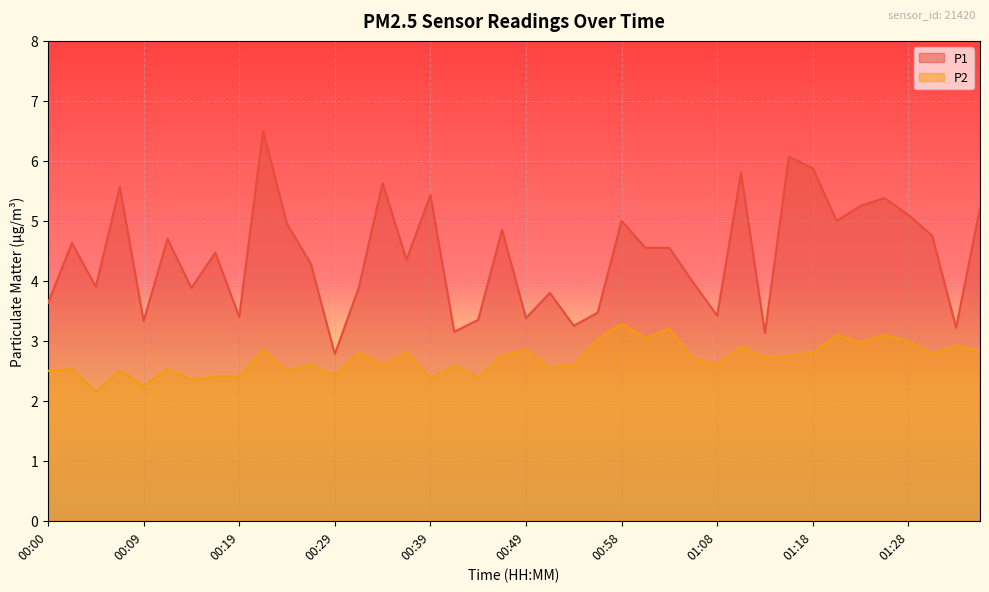

At how many categories does at least one series exceed 5?

11